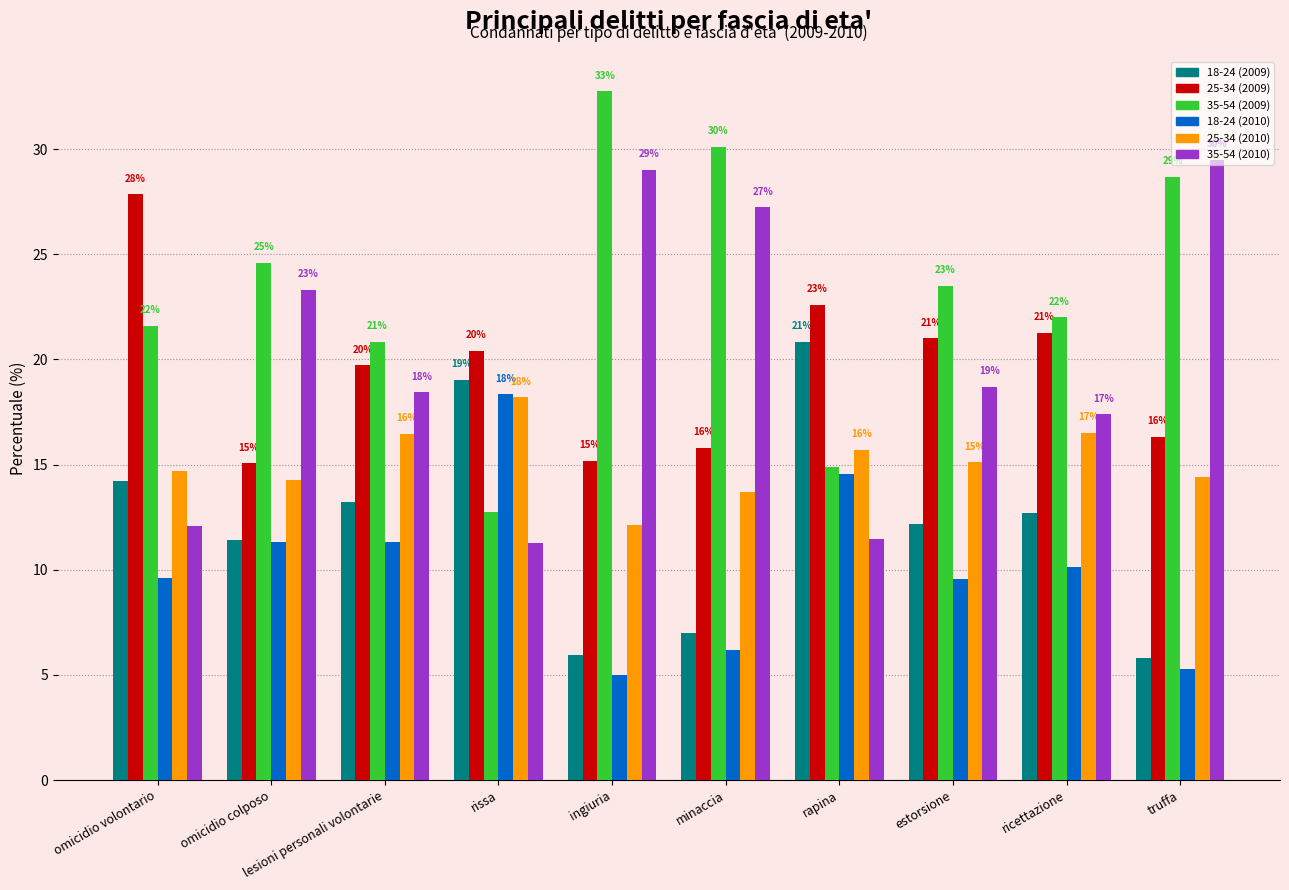

Are the bars horizontal?

No